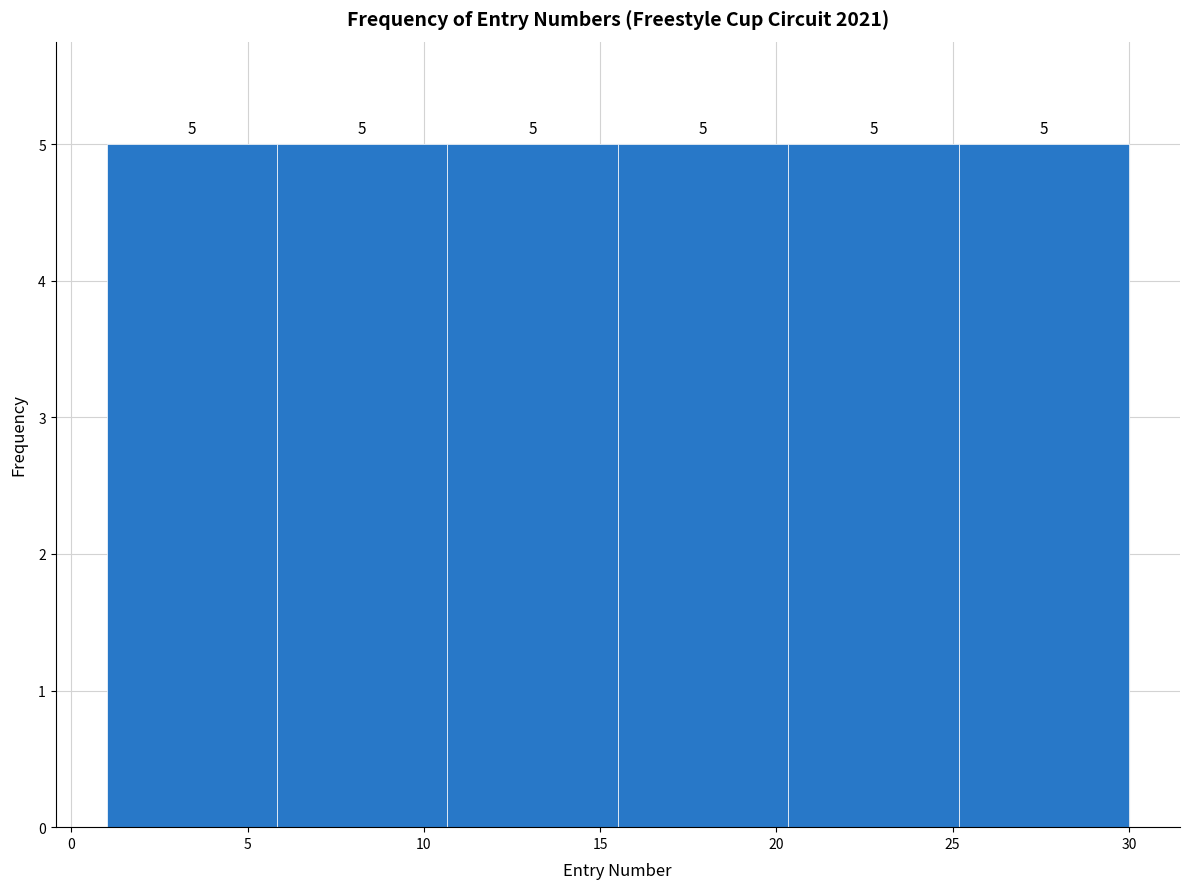

Reading left to right, transcribe this chart: for each bar, give the range it covers on the x-axis and its height. The bar edges are not printed on the chart, so give them approximately, as read against the axis.

1.0 to 6.0: 5
6.0 to 10.5: 5
10.5 to 15.5: 5
15.5 to 20.5: 5
20.5 to 25.0: 5
25.0 to 30.0: 5